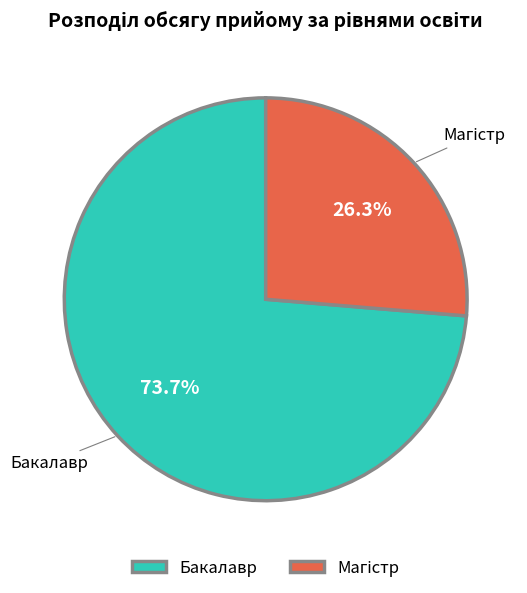

Which slice is the largest?

Бакалавр